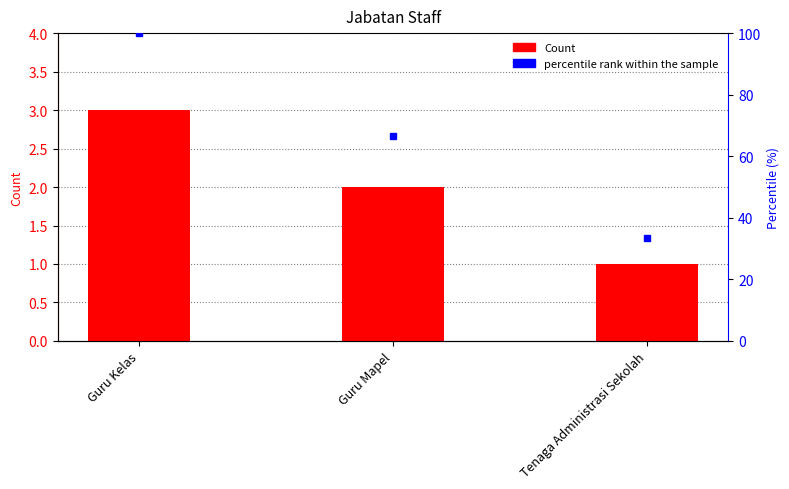

At how many categories does at least one series exceed 48?

2